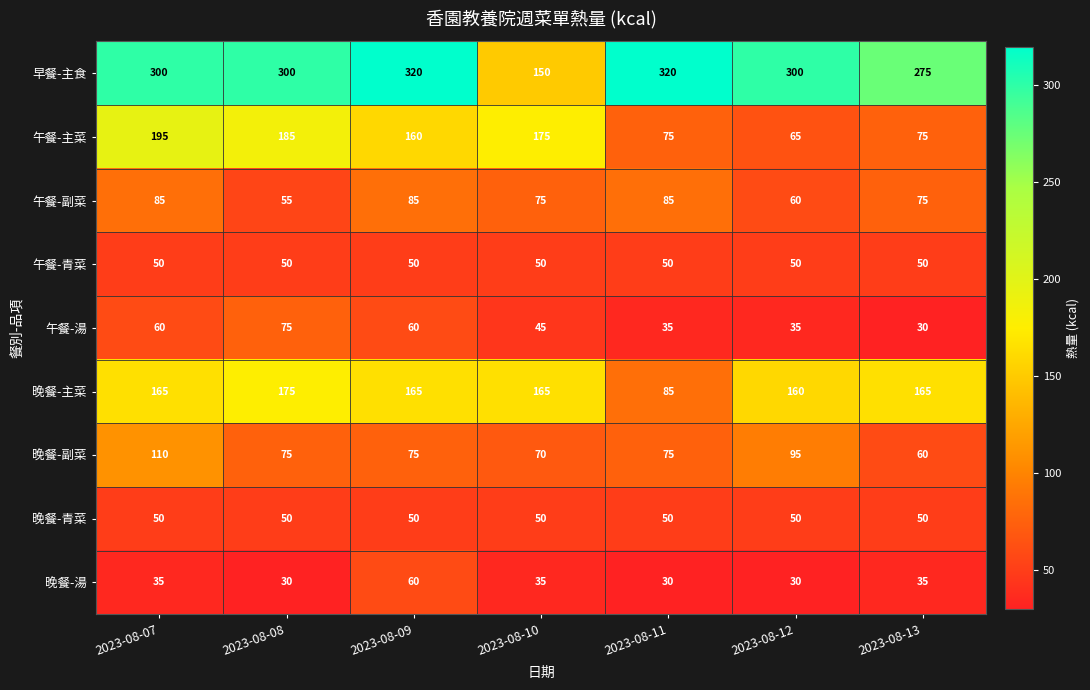

What is the highest value of the 午餐-青菜 series?

50